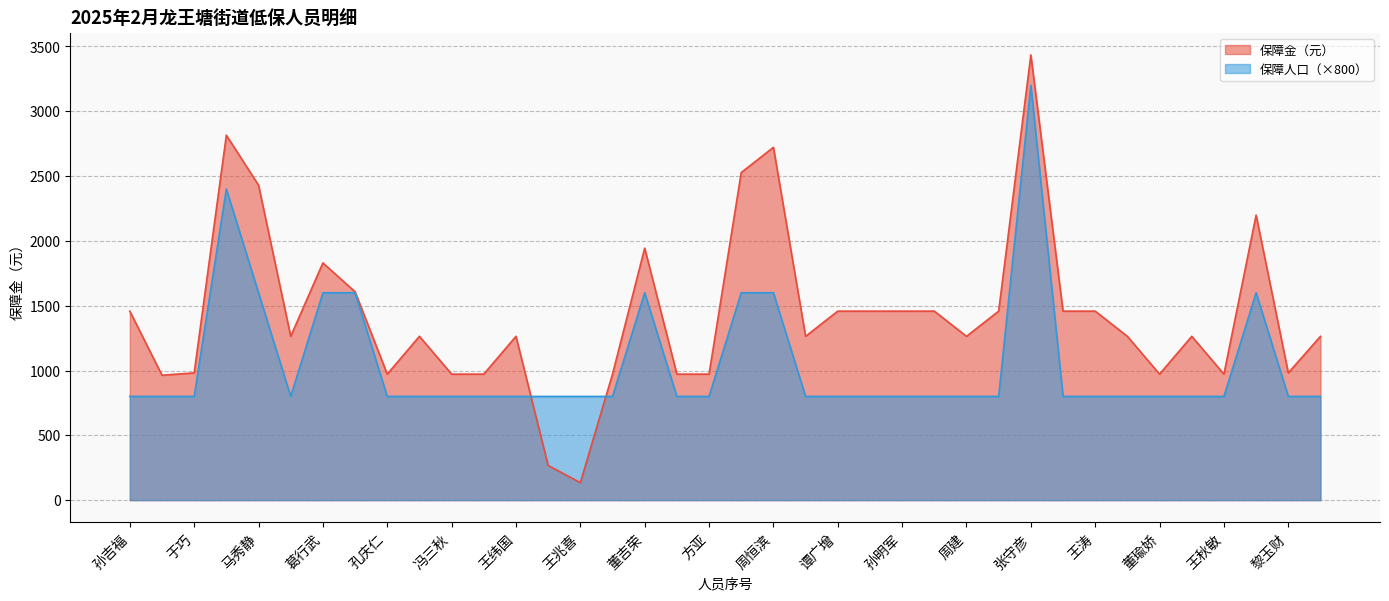

What is the sum of the 保障人口 values at 孙吉福 and 孔祥谦?

1600.0